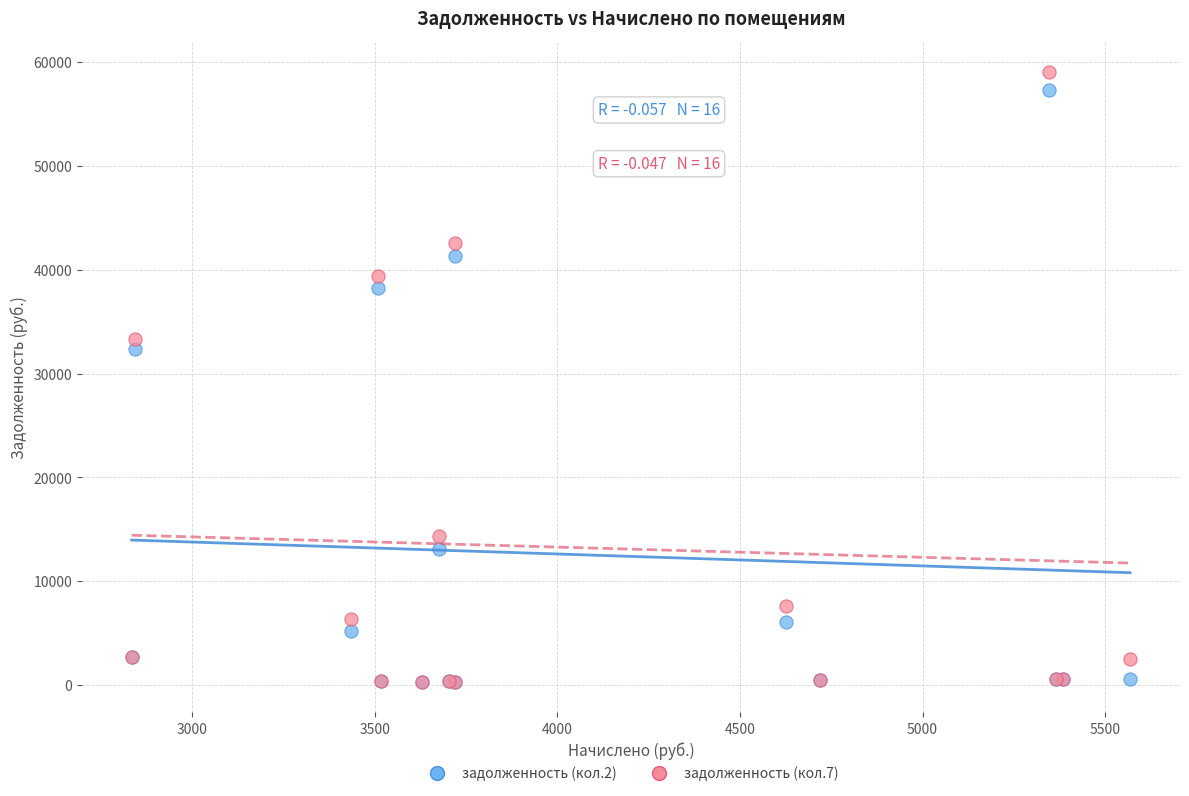

Across all series, what Y value is closest to 29701?

32343.8